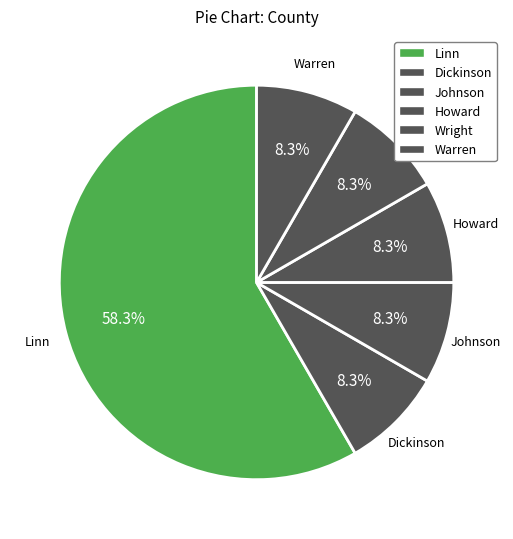

How many slices are in this pie chart?

6